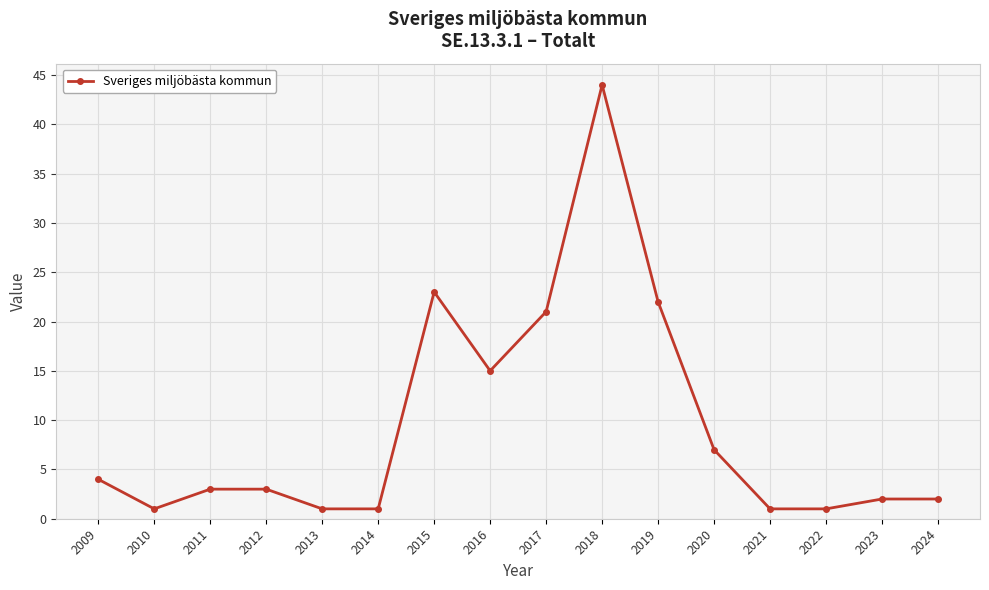

What is the sum of the values at 2020 and 2015?

30